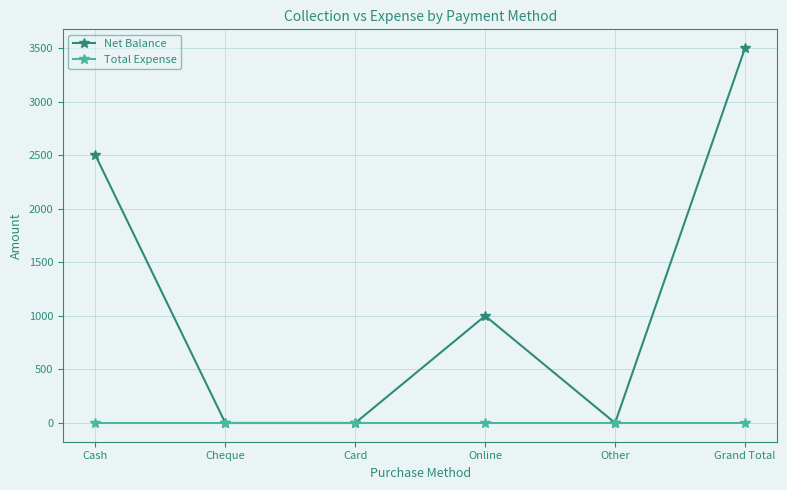

Rank the series by their maximum value, from lowest to highest.

Total Expense, Net Balance